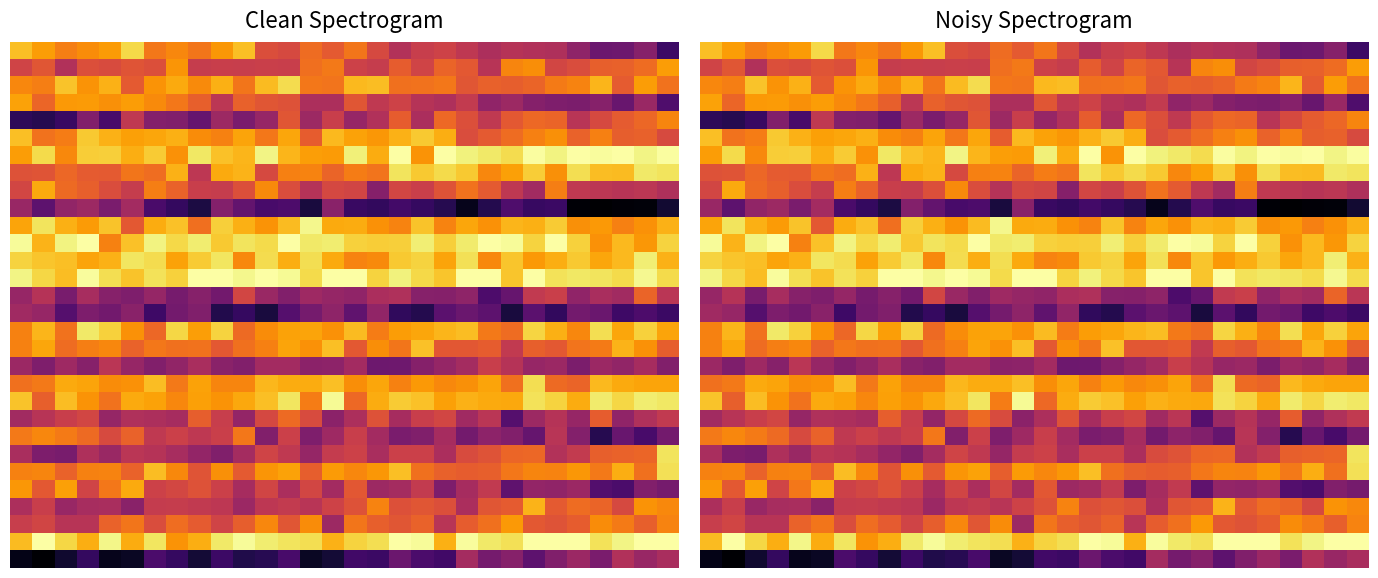

What is the maximum value shown in the chart?

-112.7